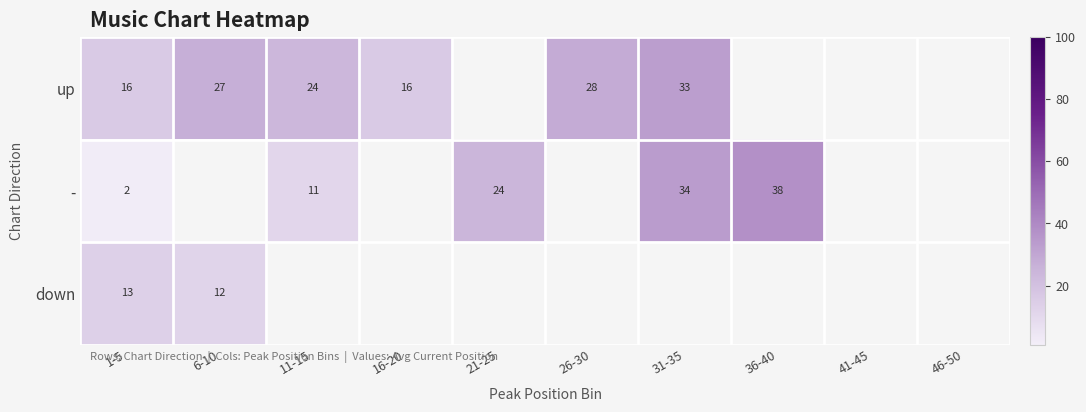

How many data points does each series have?

10